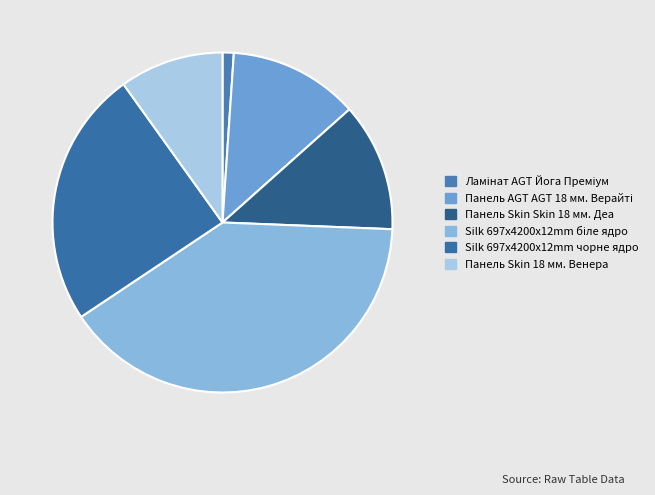

Count the number of slices in the pie.

6